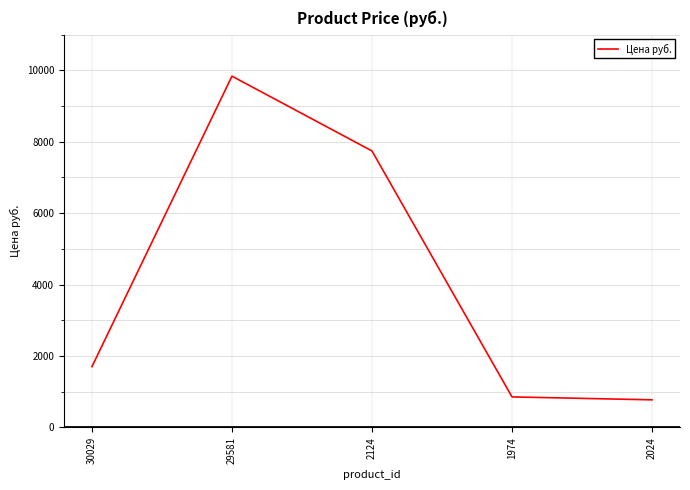

Where is the first local maximum?

29581